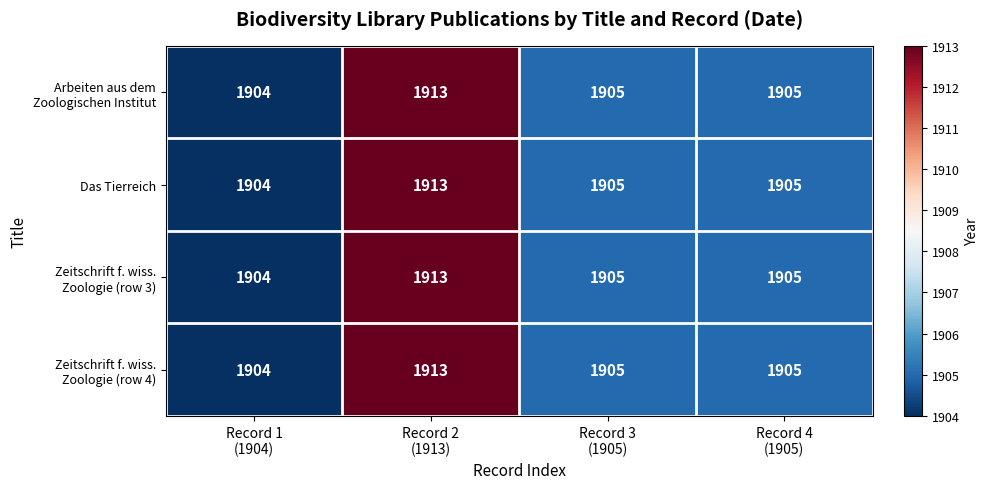

At which category is the sum across all series the highest?

Record 2
(1913)